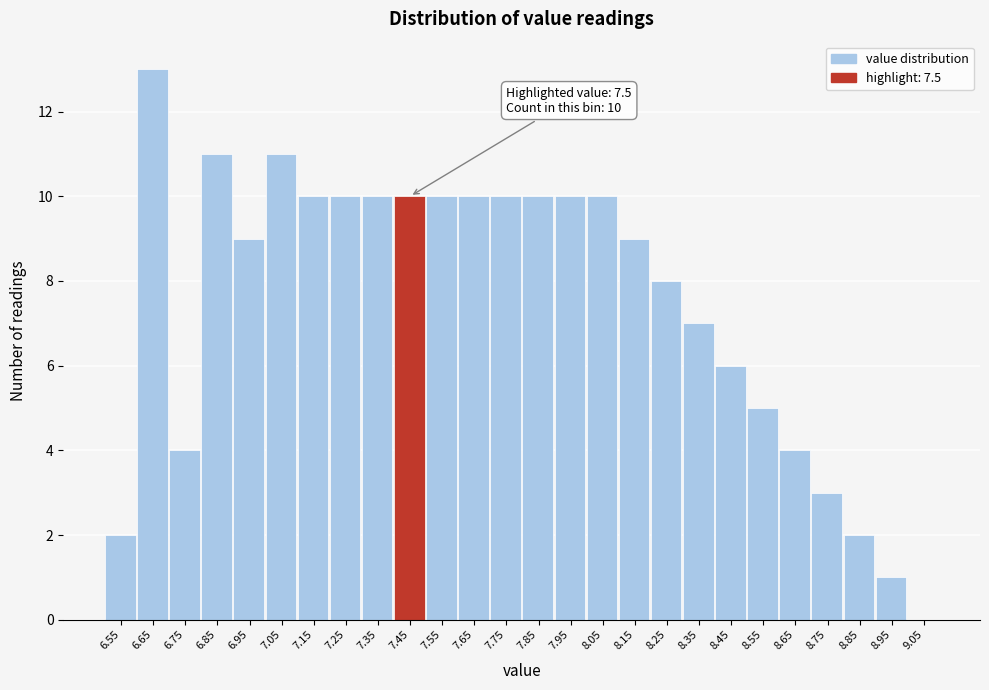

Reading left to right, transcribe all the data shown in this chart.

6.55=2	6.65=13	6.75=4	6.85=11	6.95=9	7.05=11	7.15=10	7.25=10	7.35=10	7.45=10	7.55=10	7.65=10	7.75=10	7.85=10	7.95=10	8.05=10	8.15=9	8.25=8	8.35=7	8.45=6	8.55=5	8.65=4	8.75=3	8.85=2	8.95=1	9.05=0